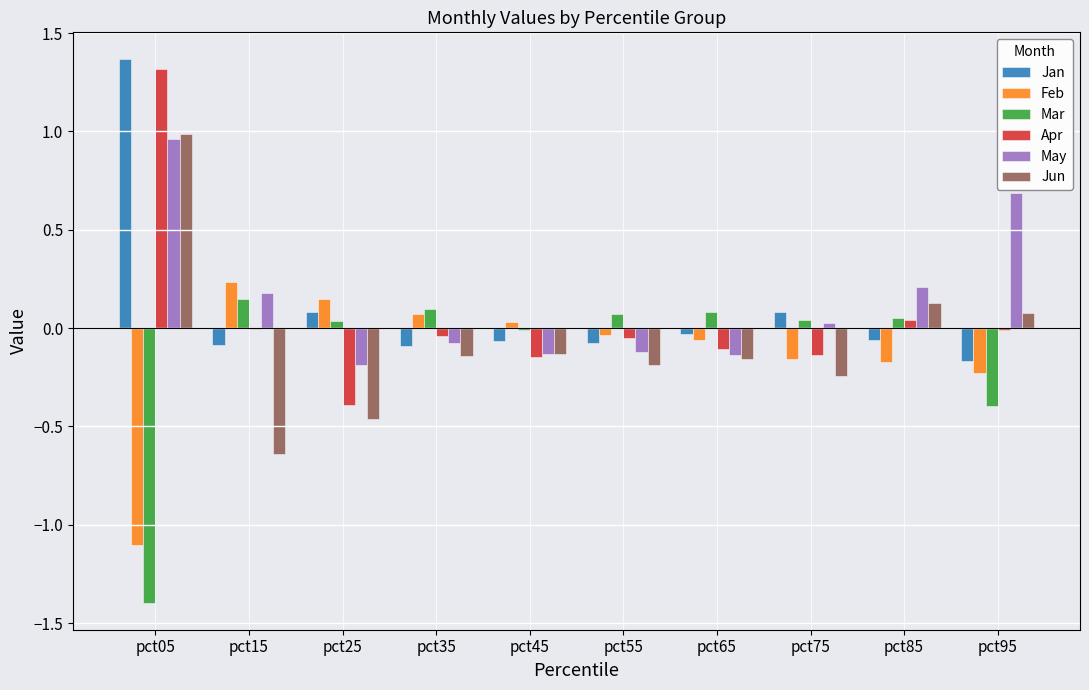

At which category is the sum across all series the highest?

pct05